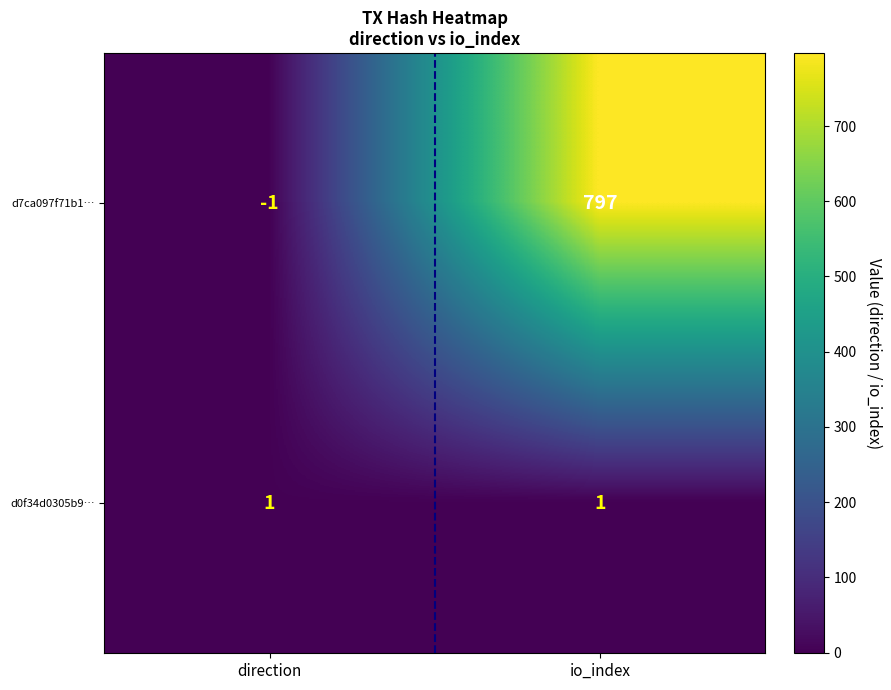

Is it true that d7ca097f71b1… equals -1 at direction?

True